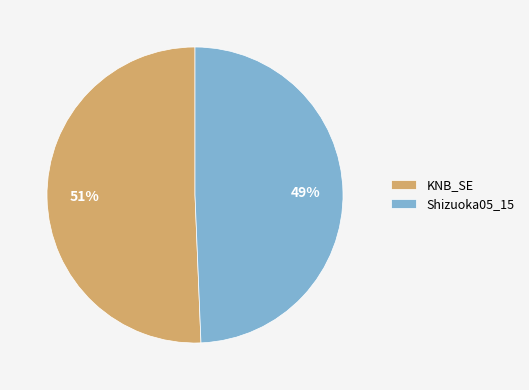

Which slice is the smallest?

Shizuoka05_15